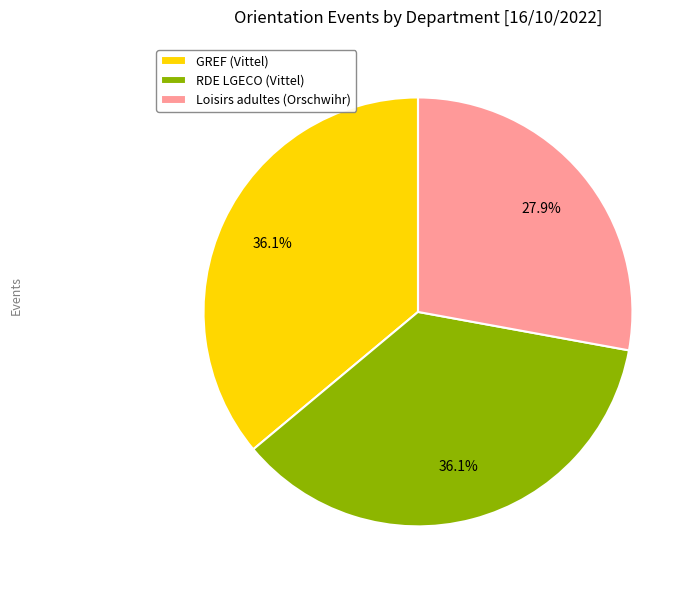

Which category has the smallest portion of the pie?

Loisirs adultes (Orschwihr)